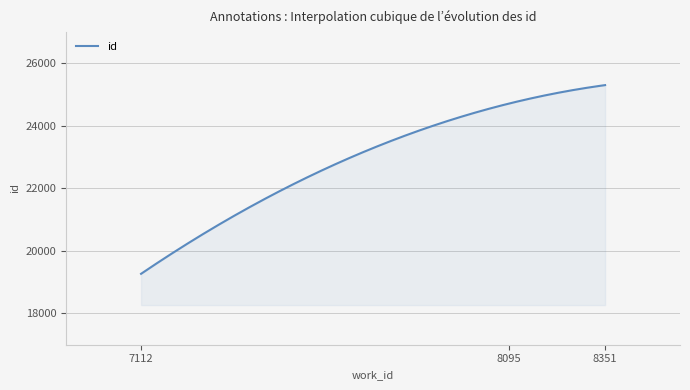

How many categories are shown in the chart?

300